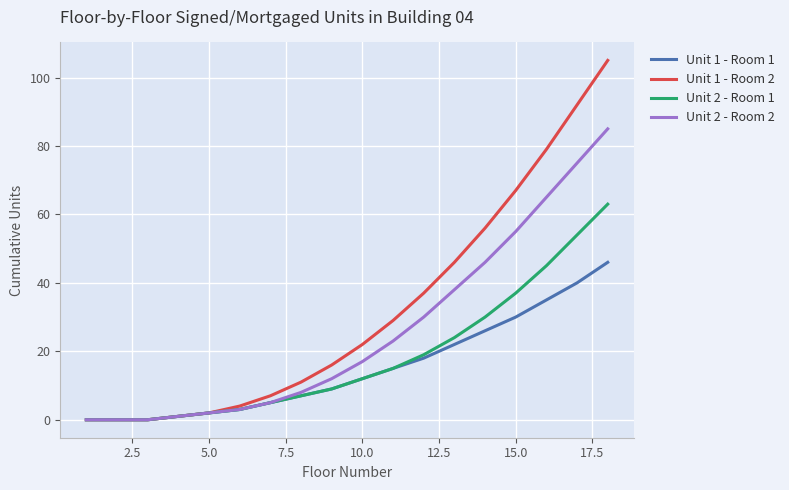

What is the greatest value displayed?

105